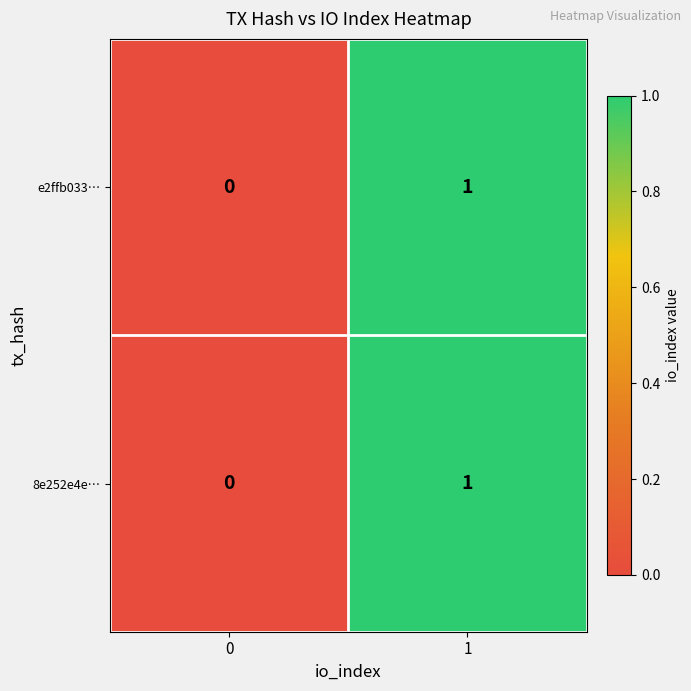

List the labels in order of e2ffb033… value, largest first.

1, 0